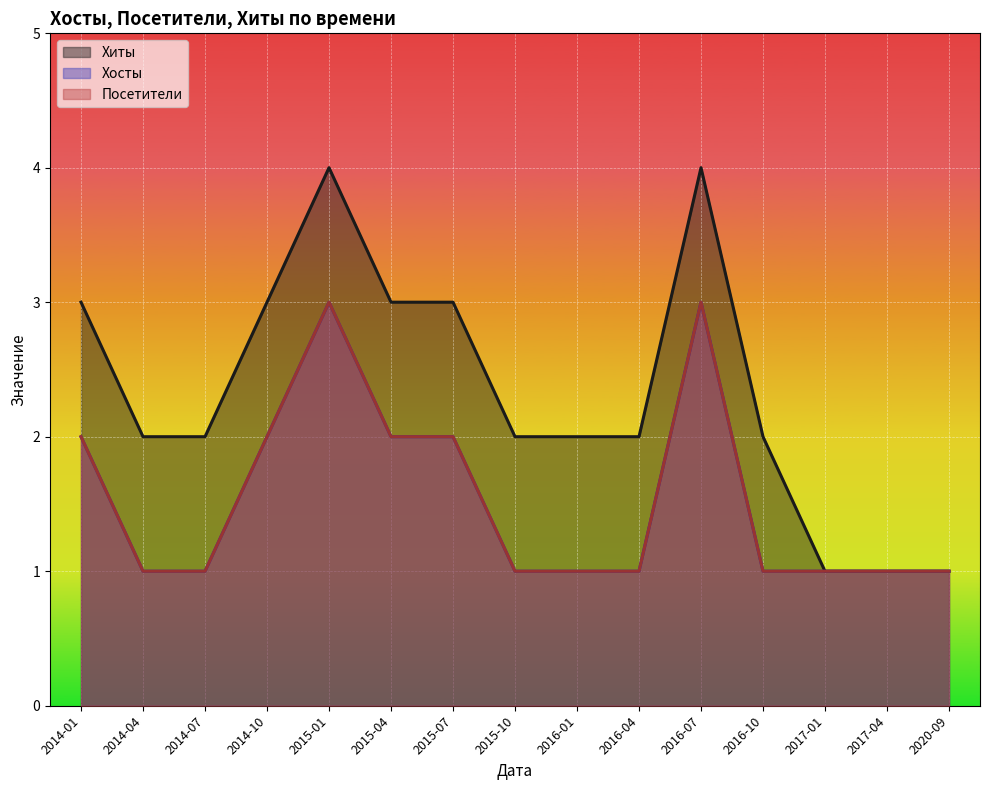

True or false: Хосты and Хиты cross at least once.

False